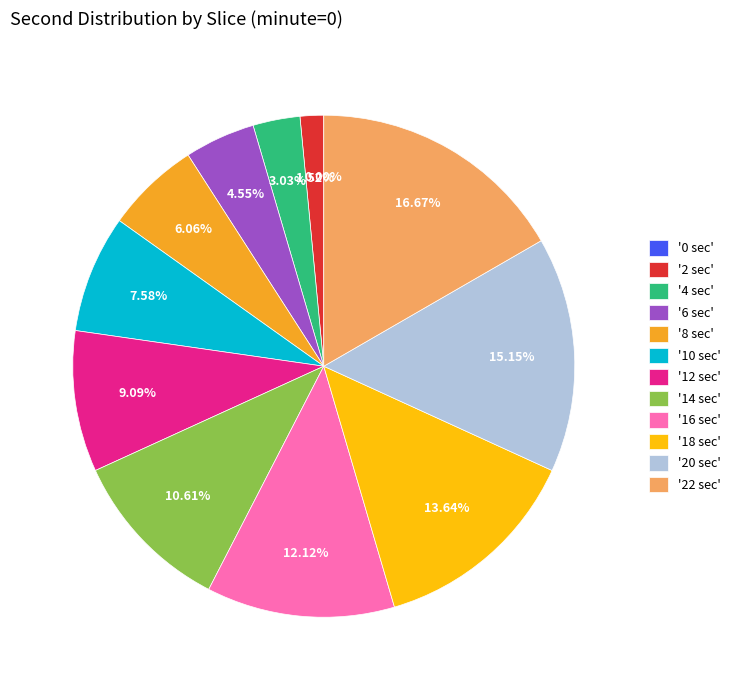

To the nearest percent, what is the combined percentage of 6 and 12?

14%